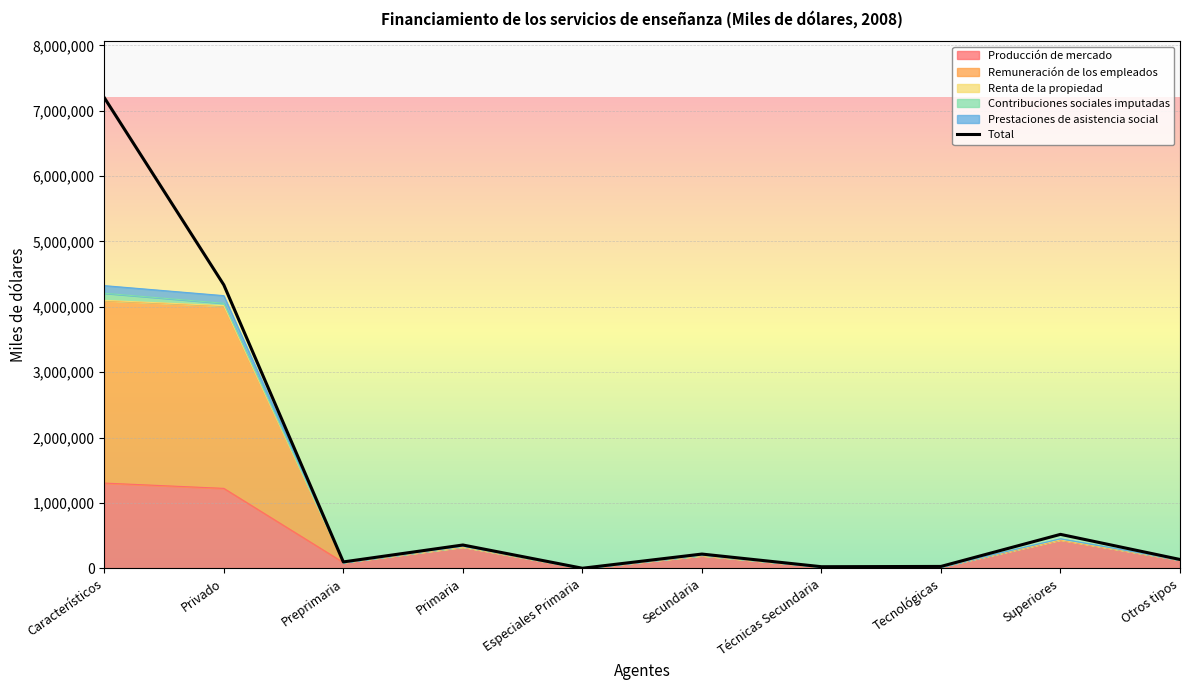

What is the difference between the highest and lowest values at Tecnológicas?

6082